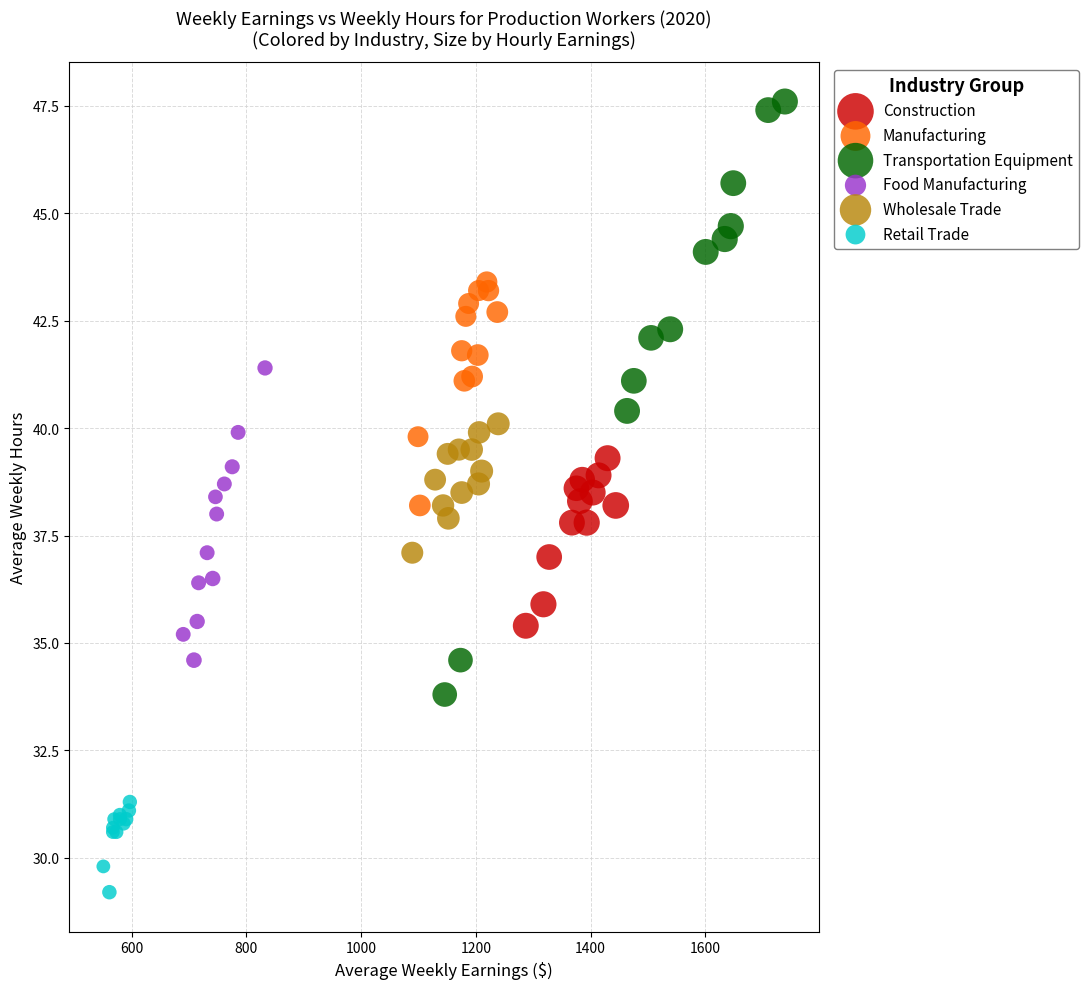

Which series contains the lowest Y value?

Retail Trade